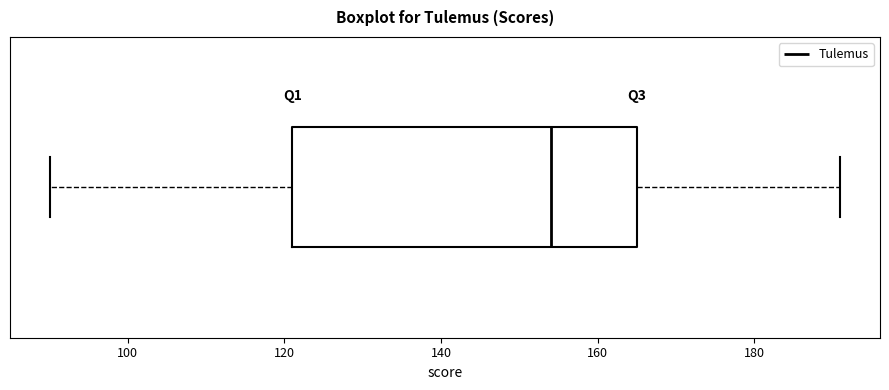

Transcribe this box plot: give where the median line is, the range the box spans, and where the two whiskers end, as read against the x-axis. The values are not printed on the chart, so give them approximately, as read against the axis.

median 154, box 122 to 166, whiskers 90 to 192